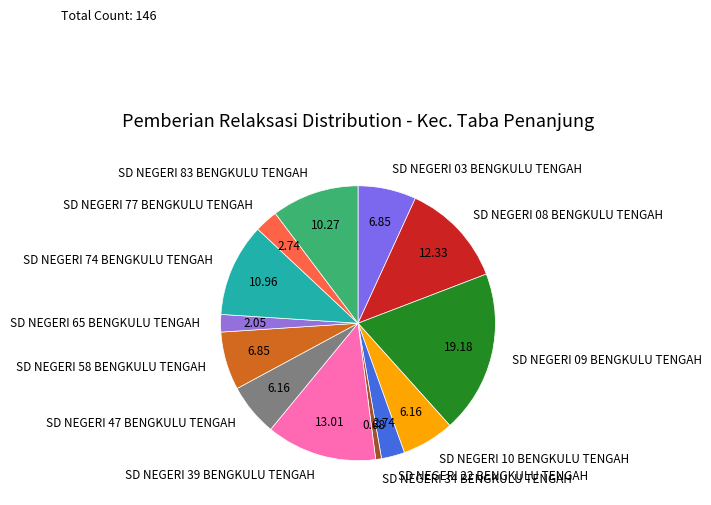

Which has a higher value, SD NEGERI 47 BENGKULU TENGAH or SD NEGERI 03 BENGKULU TENGAH?

SD NEGERI 03 BENGKULU TENGAH